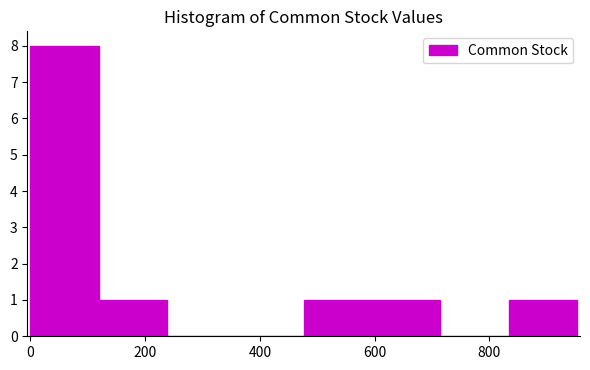

Over which range of the x-axis is the bar tallest?

0 to 120